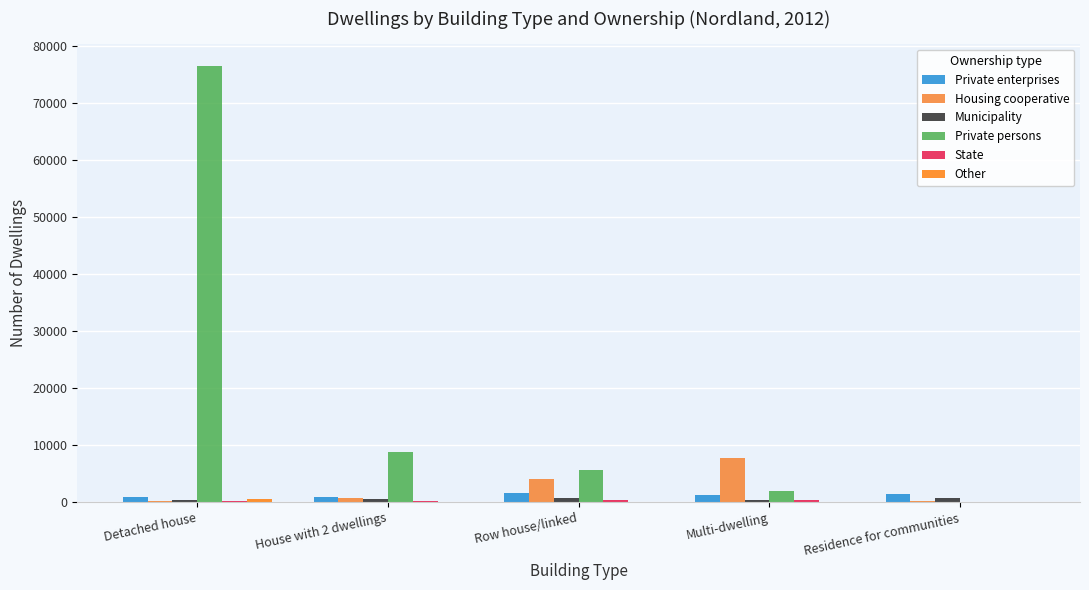

At which label does Other reach its minimum?

Residence for communities